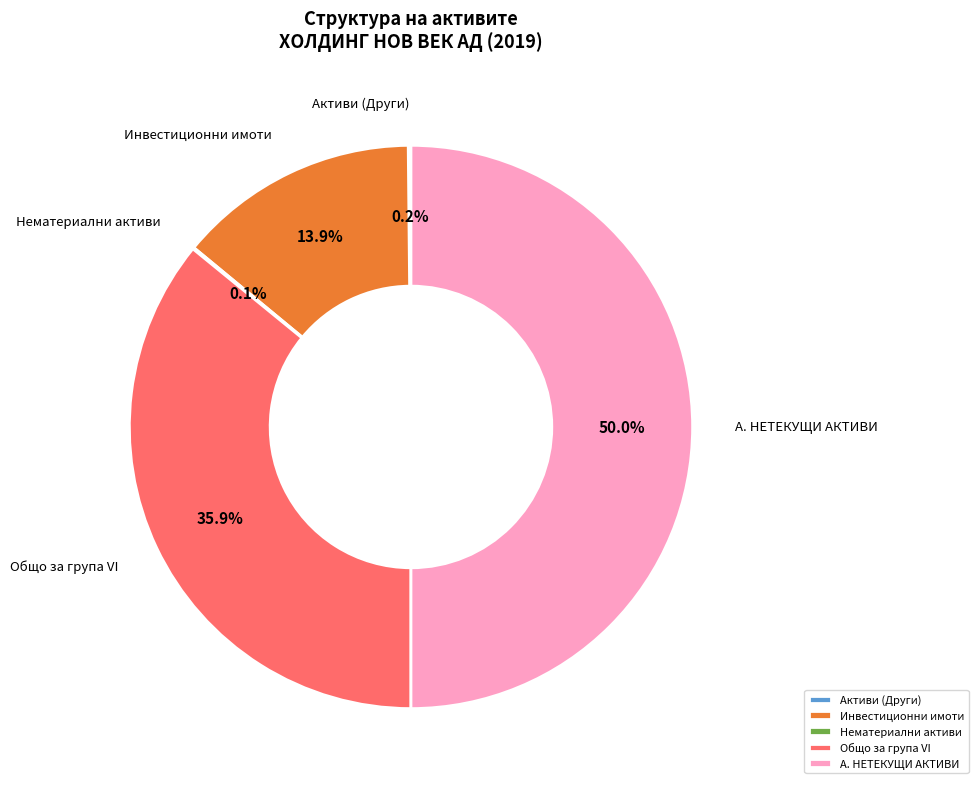

Is it true that А. НЕТЕКУЩИ АКТИВИ is 59% of the pie?

False